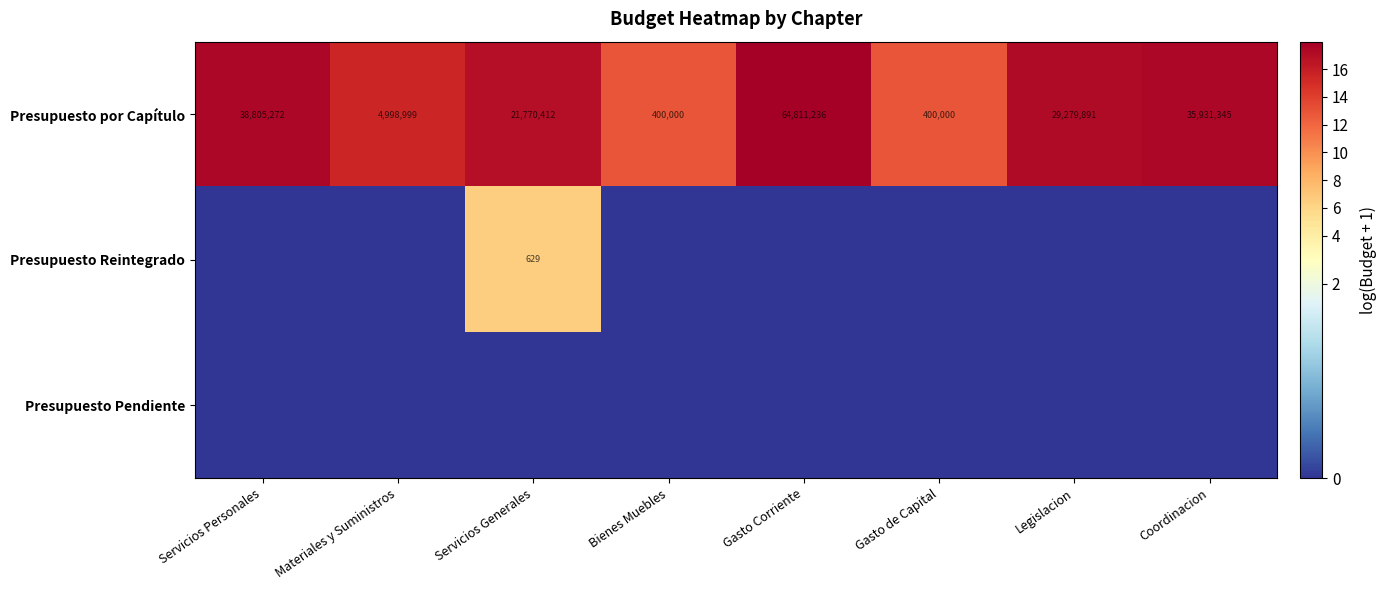

True or false: Presupuesto por Capítulo has a value of 400000 at Bienes Muebles.

True